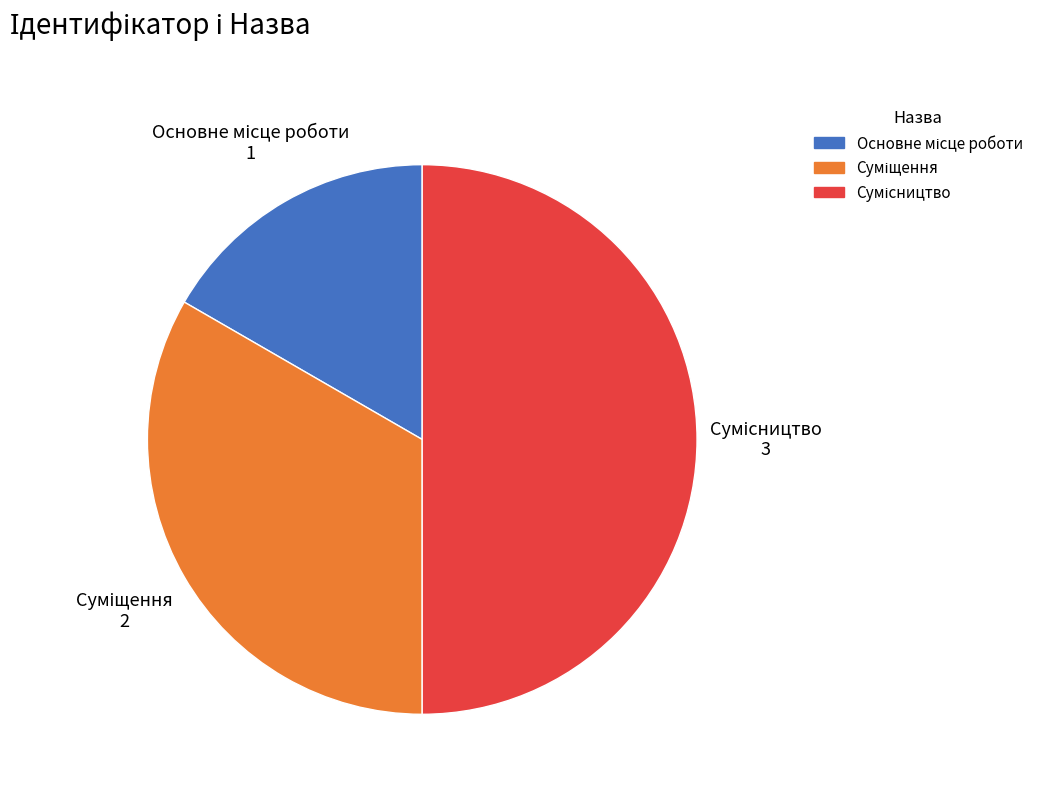

How many slices are in this pie chart?

3